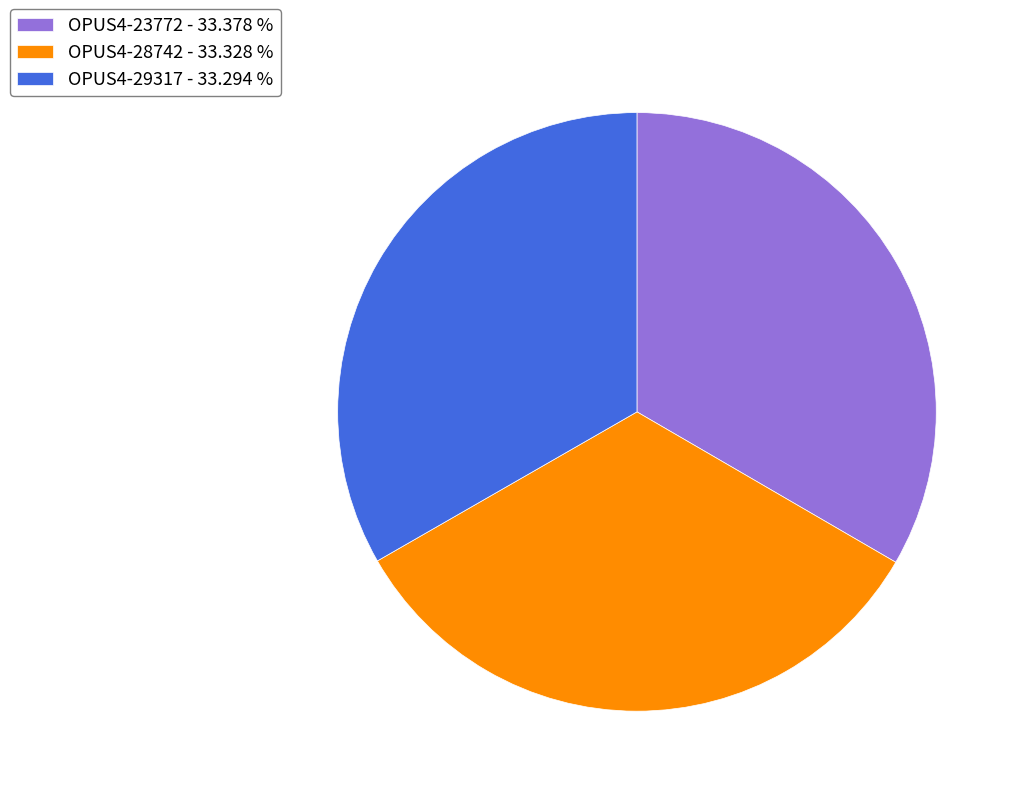

Do OPUS4-23772 - 33.378 % and OPUS4-29317 - 33.294 % together represent more than half of the pie?

Yes